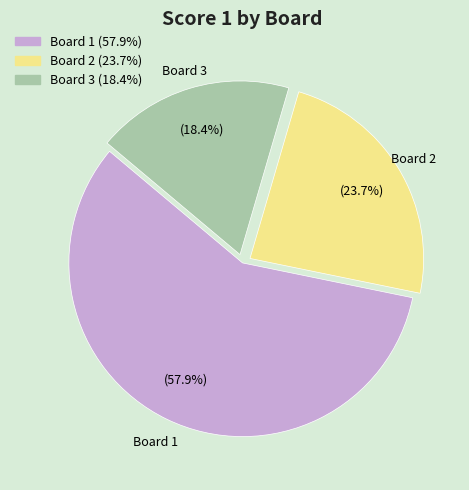

What is the ratio of the value at Board 3 to the value at Board 1?

0.3